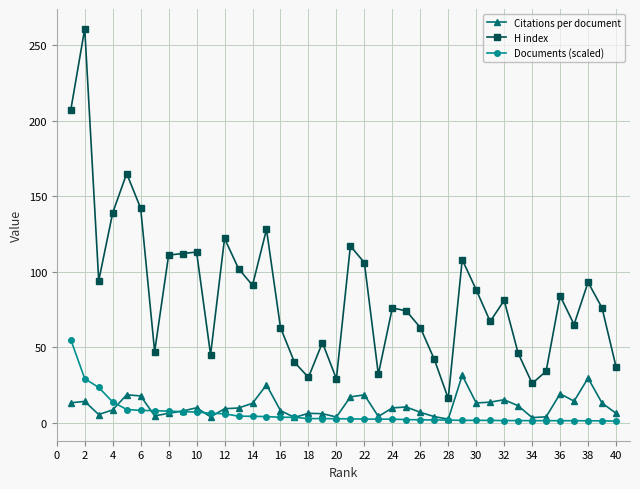

Which series has the largest total across all categories?

H index